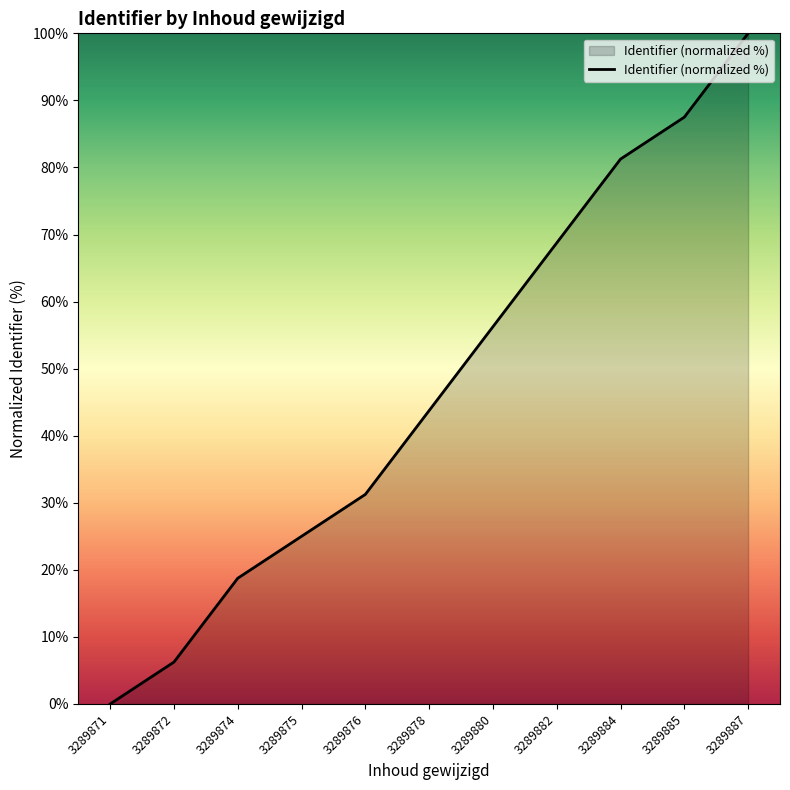

Which label corresponds to the smallest value in the chart?

3289871